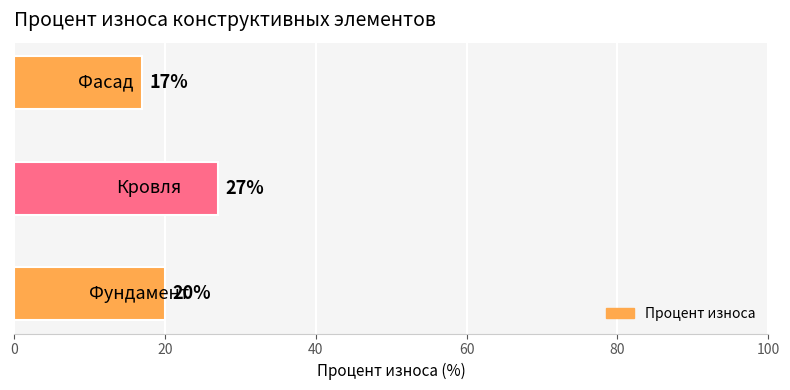

What is the greatest value displayed?

27